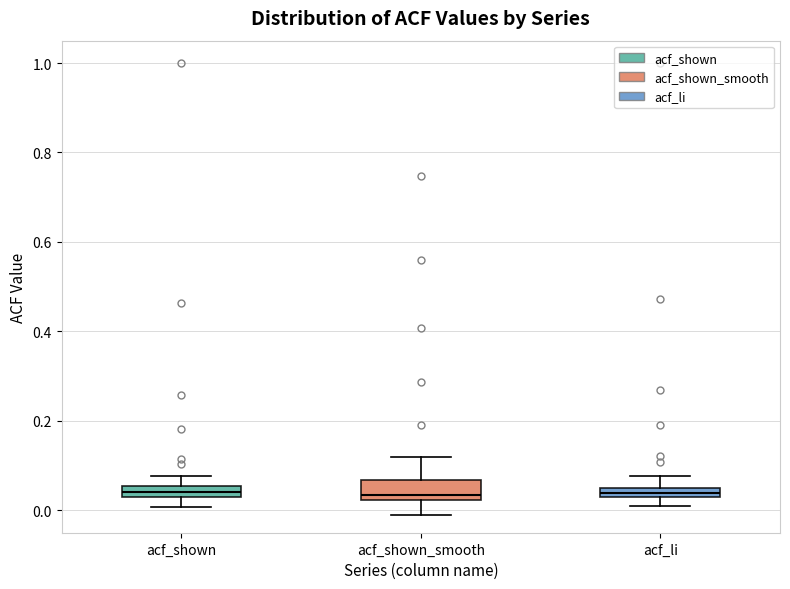

Where is the upper edge of the box for acf_li on the y-axis? The values are not printed on the chart, so give them approximately, as read against the axis.

0.06